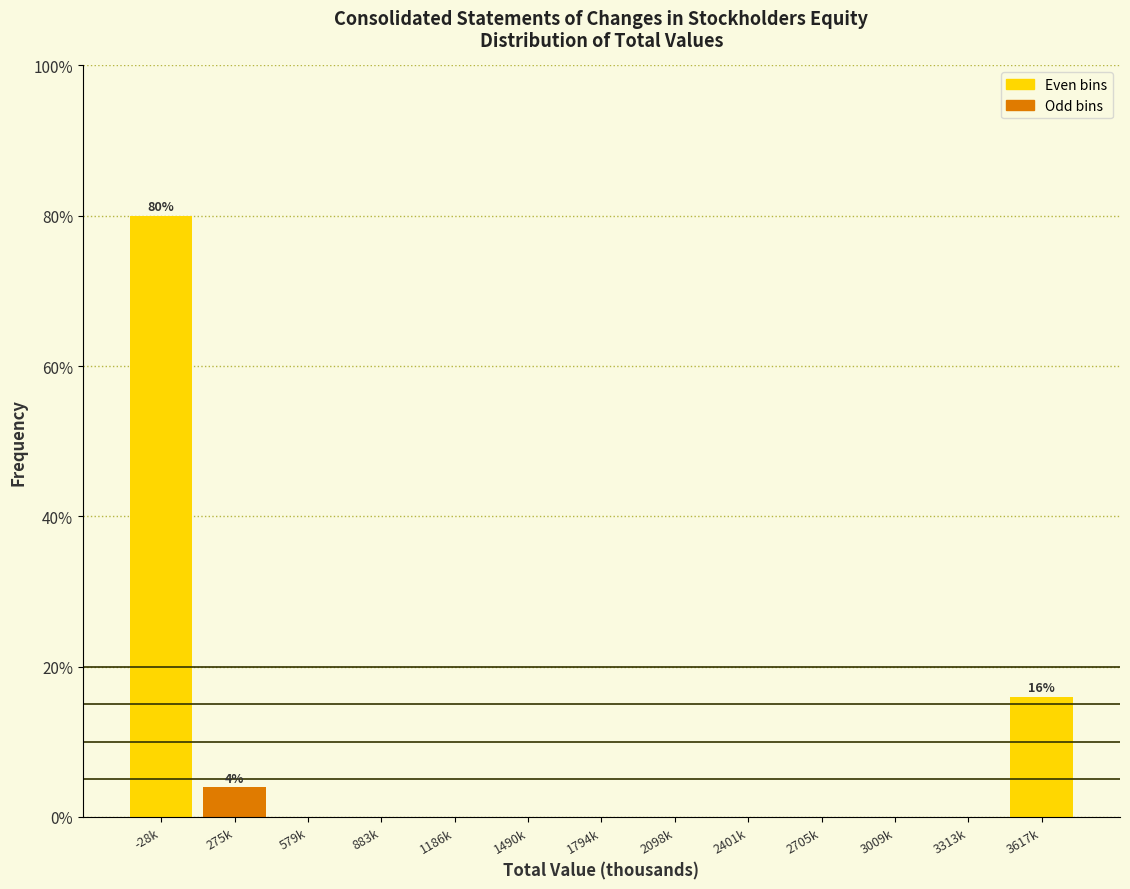

Reading left to right, extract all data points from this chart.

-28k=80	275k=4	579k=0	883k=0	1186k=0	1490k=0	1794k=0	2098k=0	2401k=0	2705k=0	3009k=0	3313k=0	3617k=16